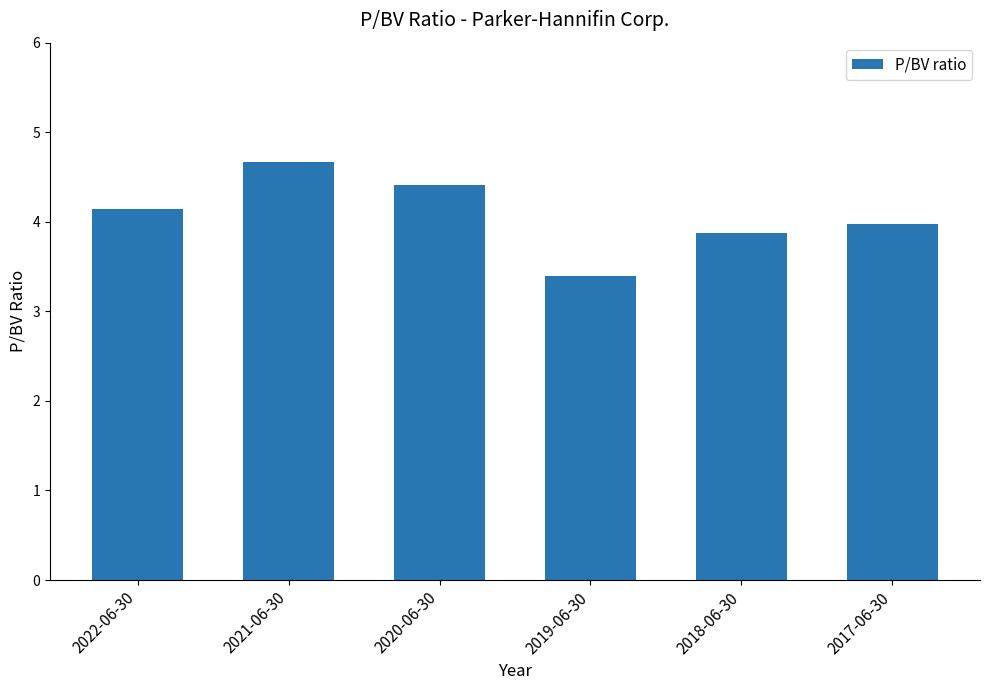

What is the label of the 3rd bar from the left?

2020-06-30